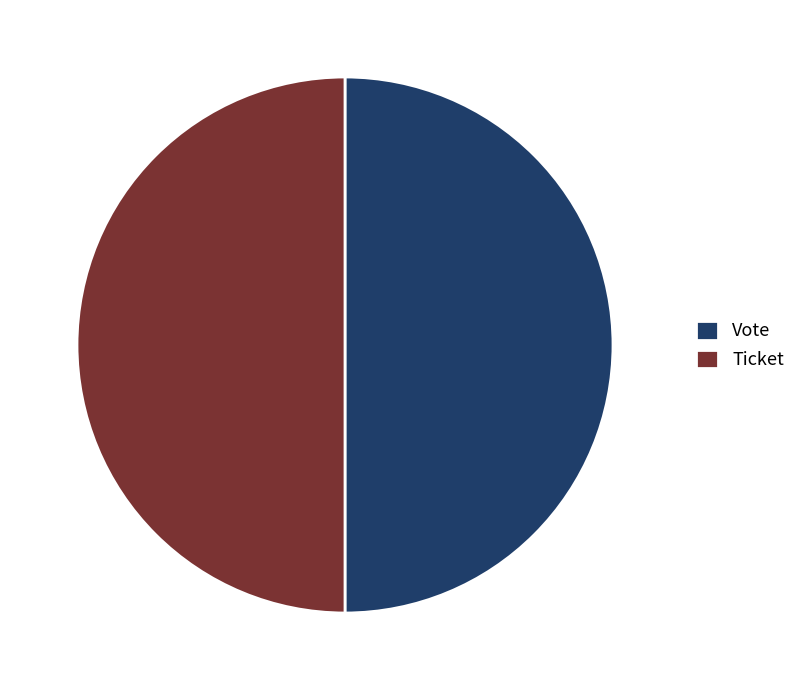

Is it true that Ticket is 50% of the pie?

True